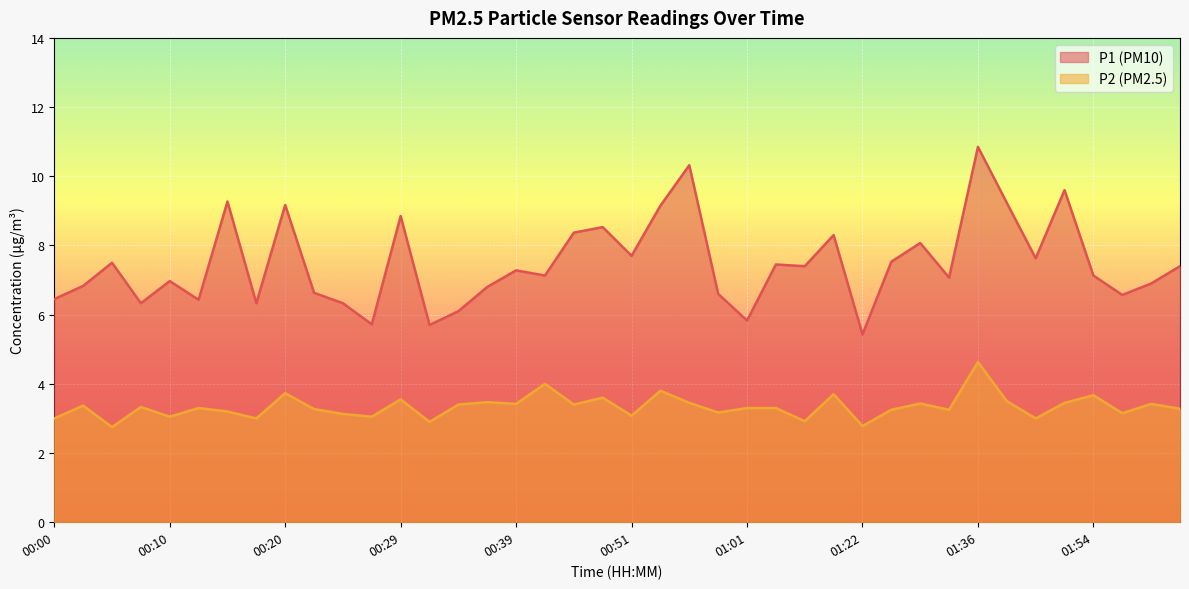

Where does the P2 series first go above 3?

00:03